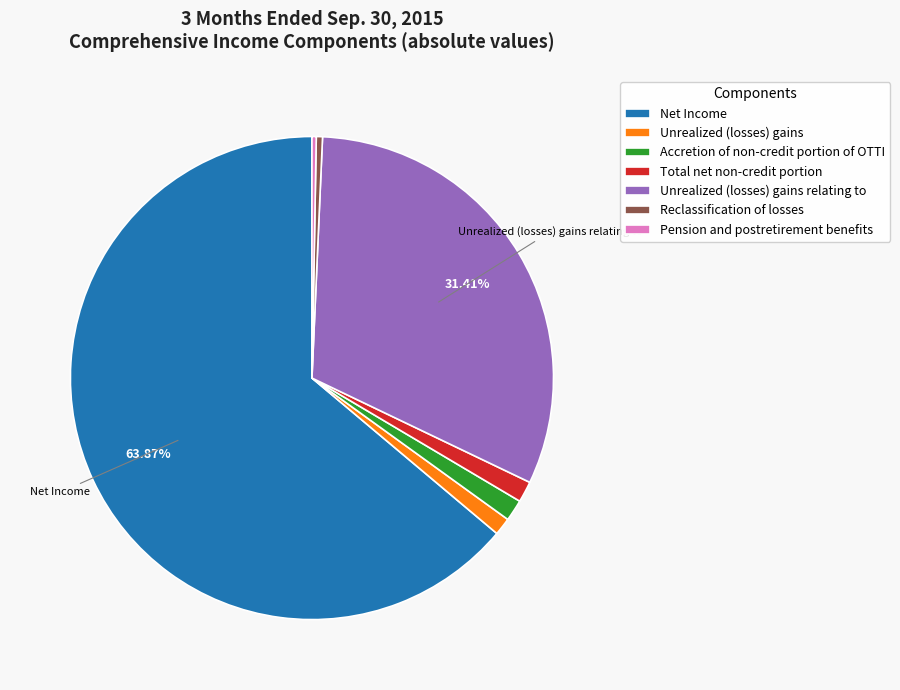

Combined, do Unrealized (losses) gains and Accretion of non-credit portion of OTTI account for over 50%?

No